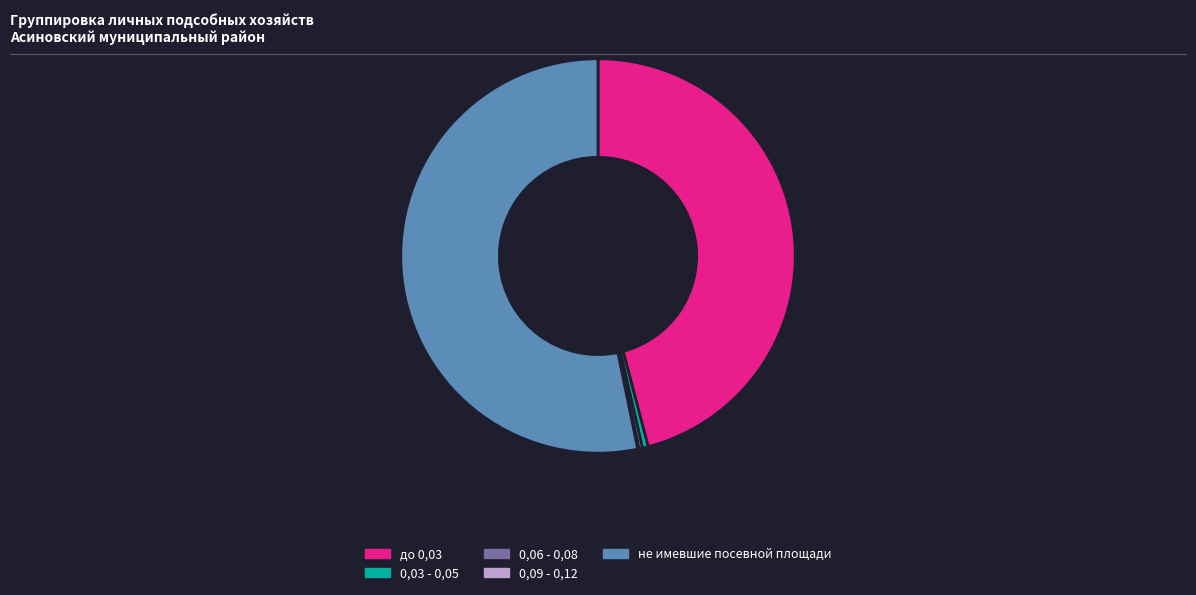

Does 0,03 - 0,05 account for over 50% of the chart?

No